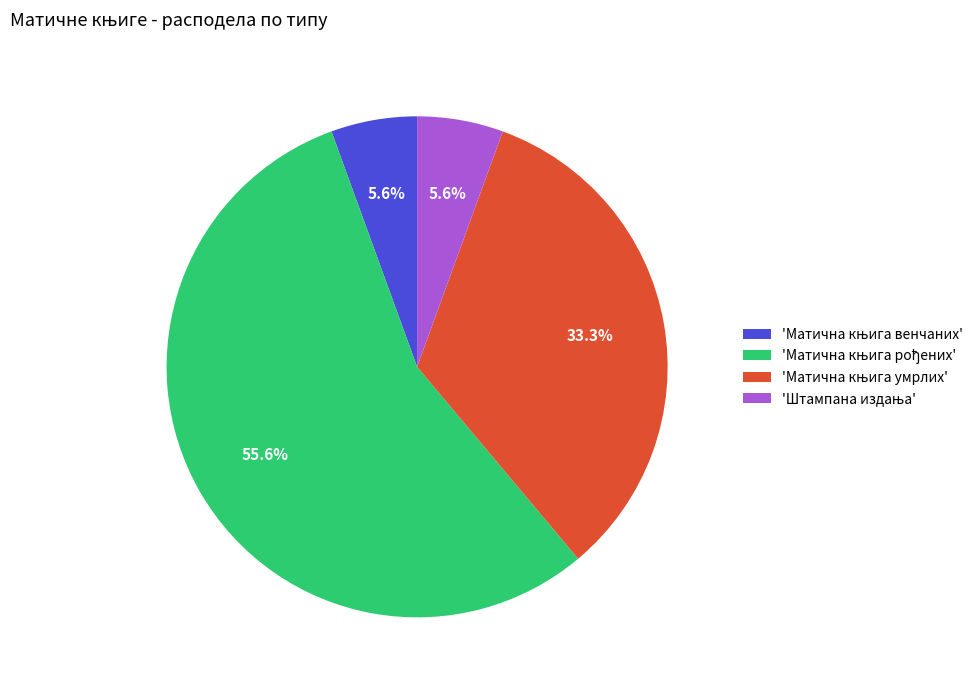

Is there a majority slice in this chart?

Yes